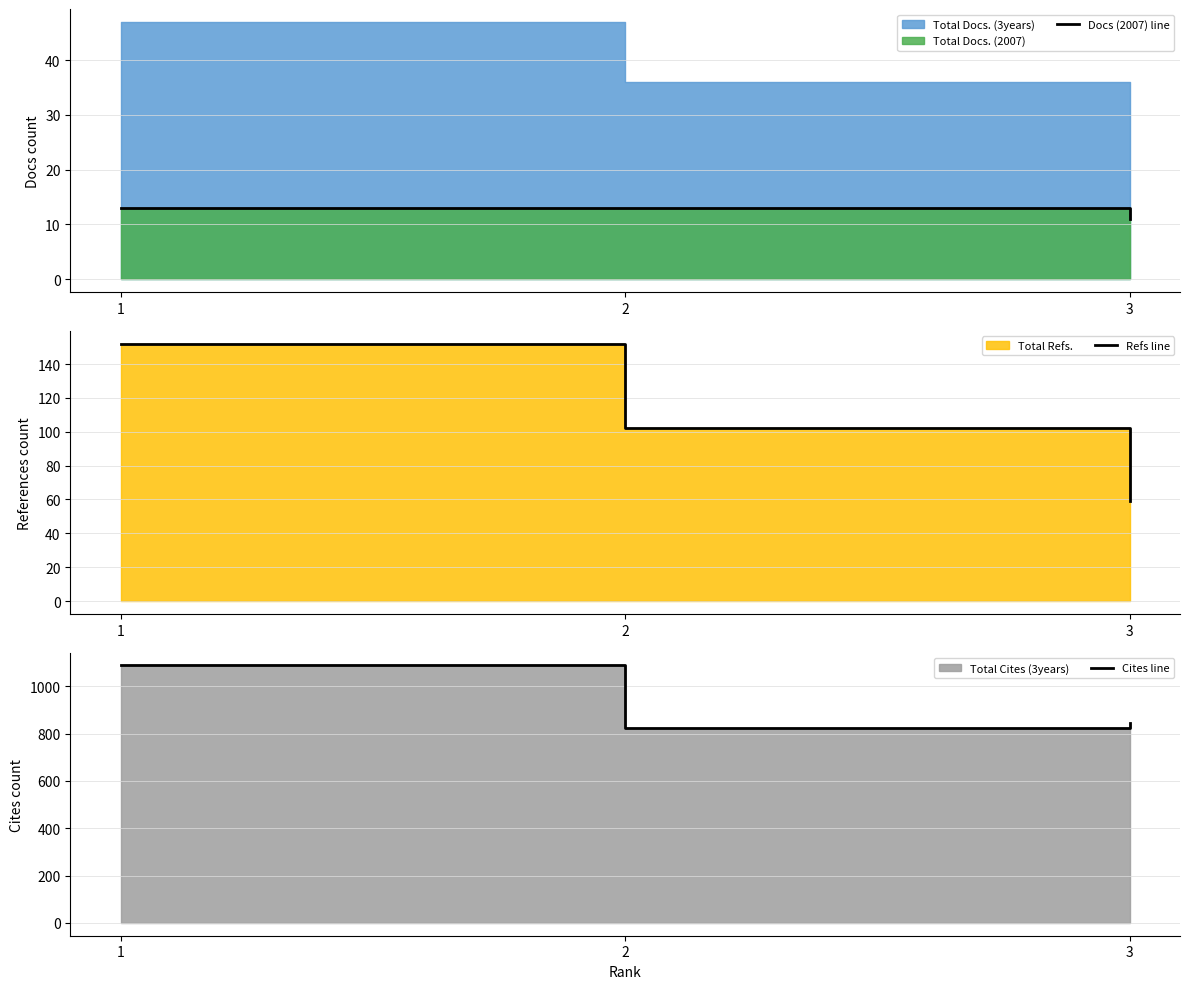

What is the highest value of the Cites line series?

1088